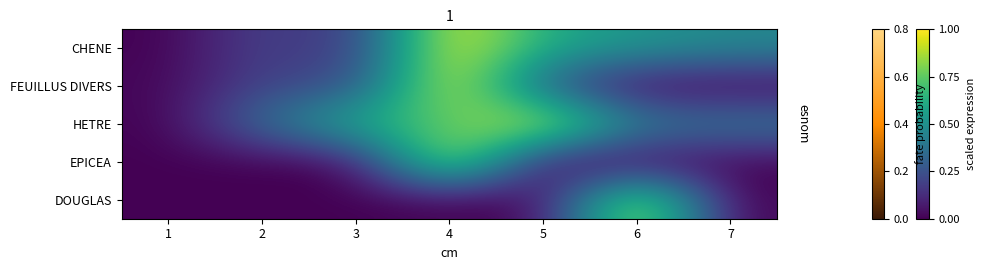

Reading right to left, extract all data points from this chart.

CHENE: 7=0.5	6=0.5	5=0.6	4=1.0	3=0.1	2=0.2	1=0.0
FEUILLUS DIVERS: 7=0.0	6=0.0	5=0.3	4=1.0	3=0.2	2=0.2	1=0.0
HETRE: 7=0.4	6=0.4	5=1.0	4=0.7	3=0.6	2=0.4	1=0.0
EPICEA: 7=0.0	6=0.0	5=0.0	4=1.0	3=0.0	2=0.0	1=0.0
DOUGLAS: 7=0.0	6=1.0	5=0.0	4=0.0	3=0.0	2=0.0	1=0.0